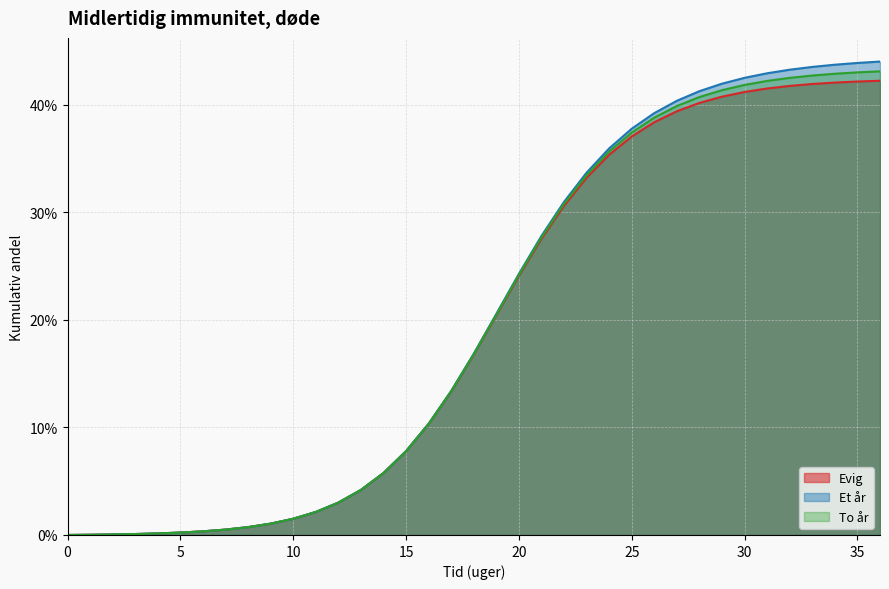

What is the value of the Evig point at the 27th from the left?

0.4